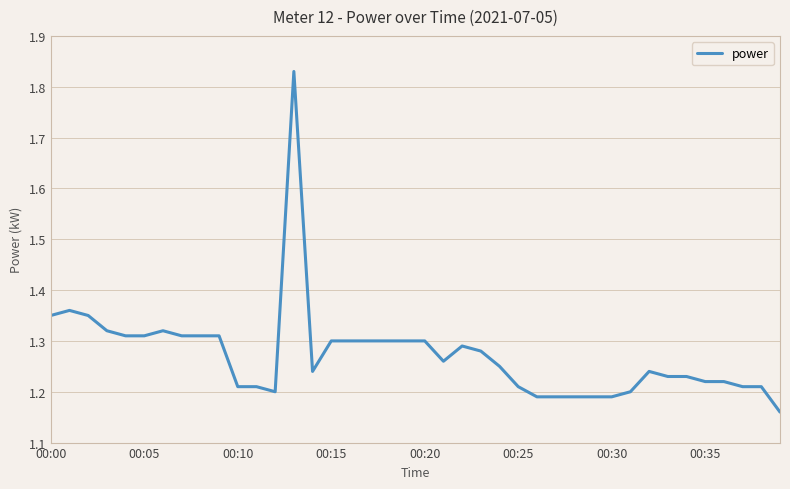

What is the difference between the maximum and minimum values?

0.7